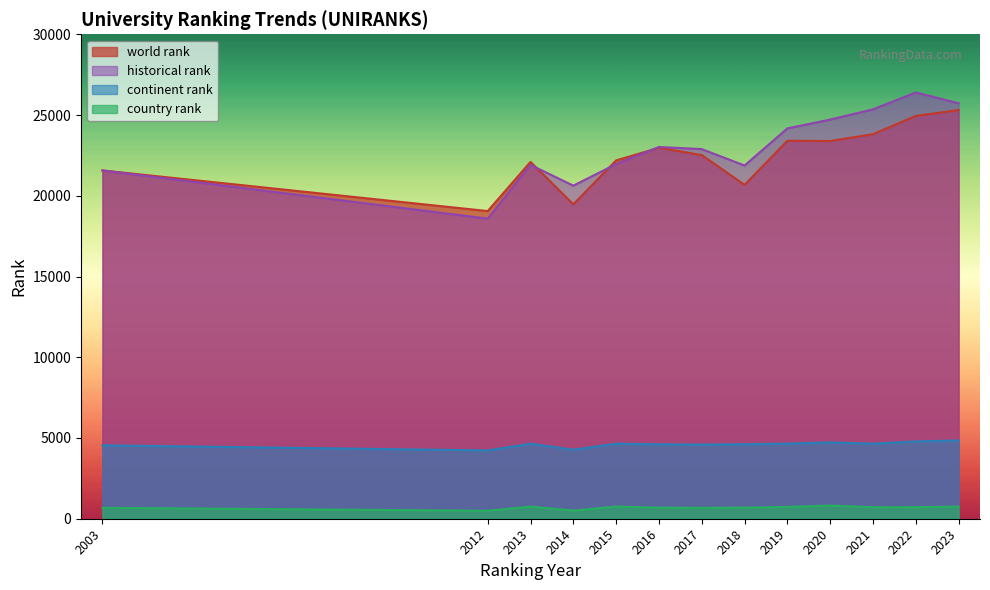

In continent rank, how many points are higher than both neighbors (excluding endpoints)?

3